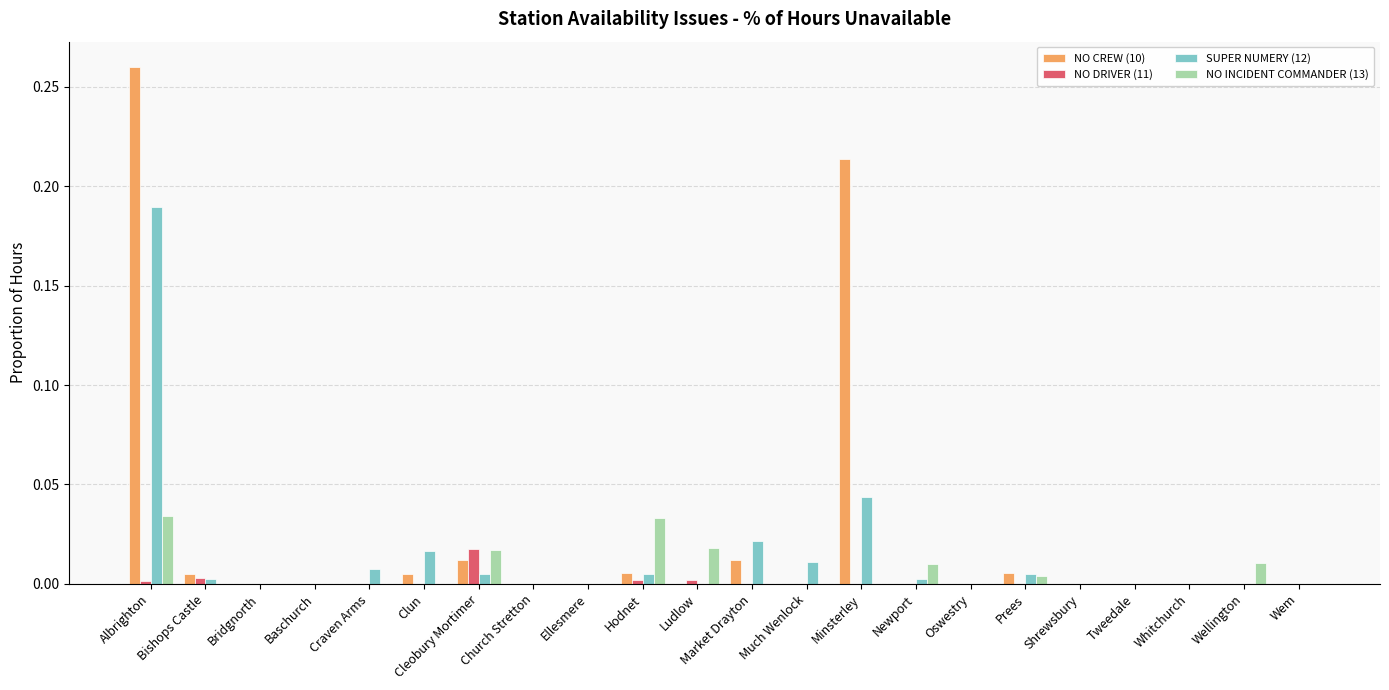

The value of SUPER NUMERY (12) at Minsterley is 0.0. True or false?

True